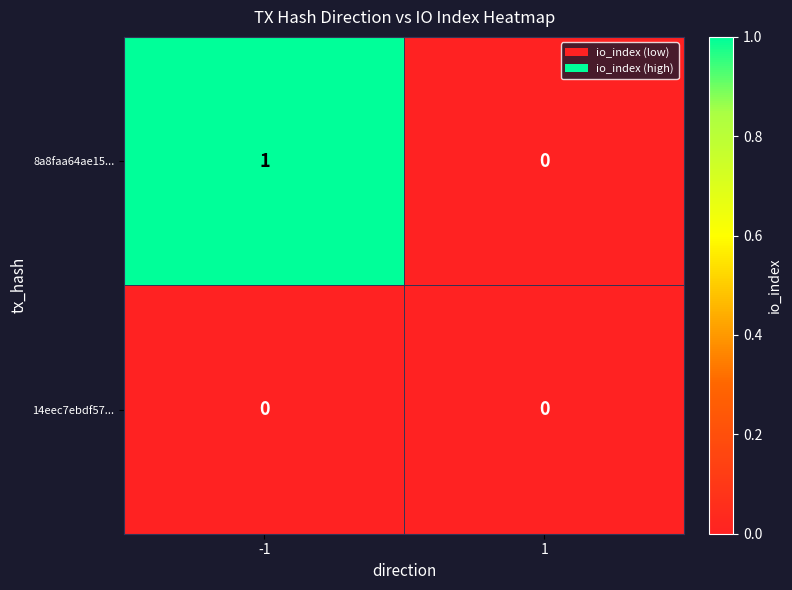

List the labels in order of 8a8faa64ae15... value, largest first.

-1, 1